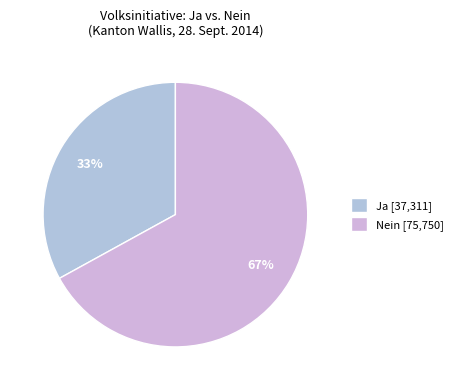

What is the largest slice in the pie chart?

Nein